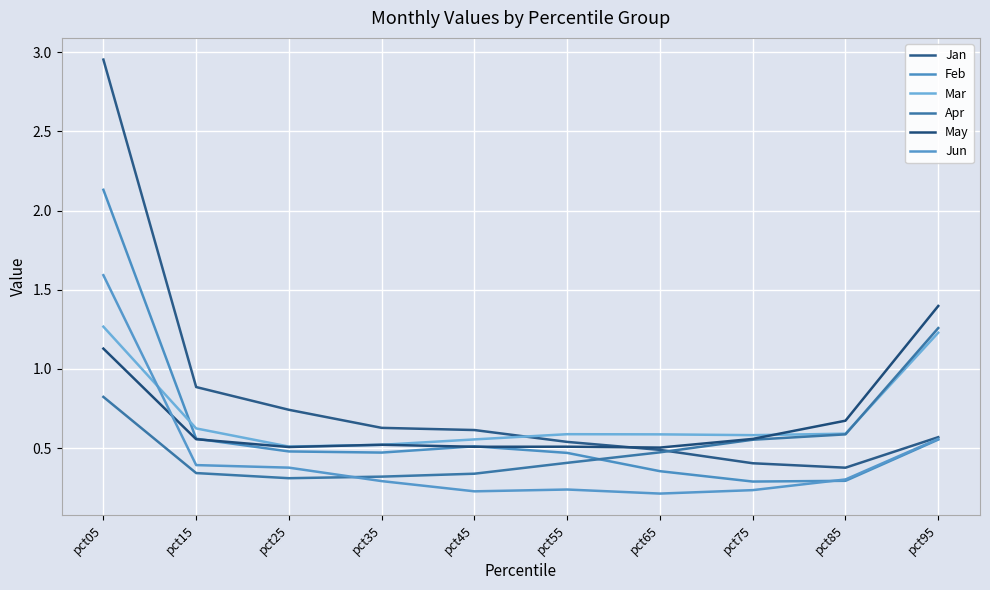

At which category does Jan reach its first local valley?

pct85